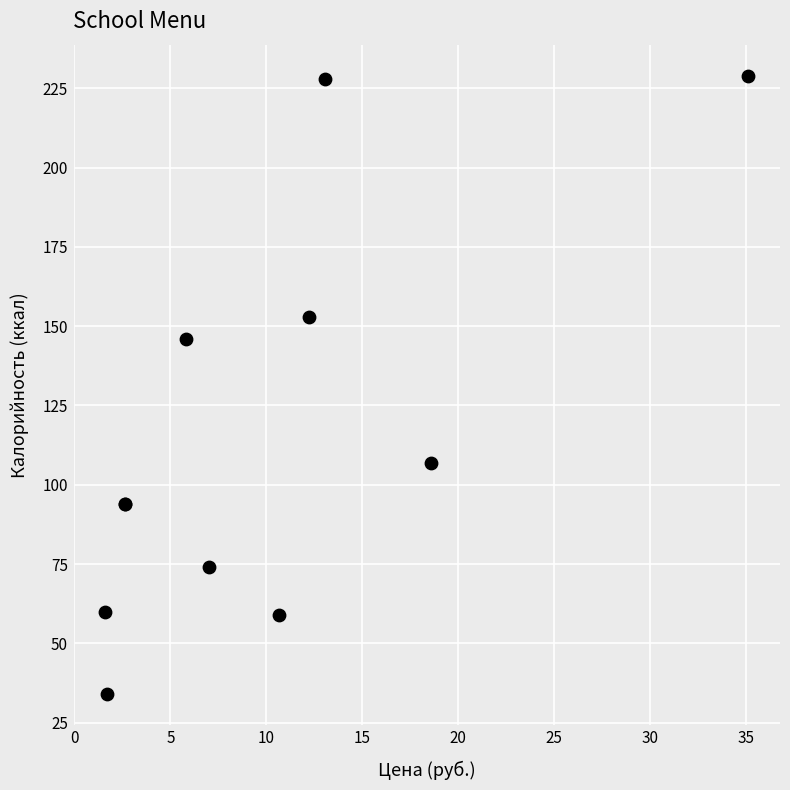

What Y value in the scatter plot is closest to 131?

146